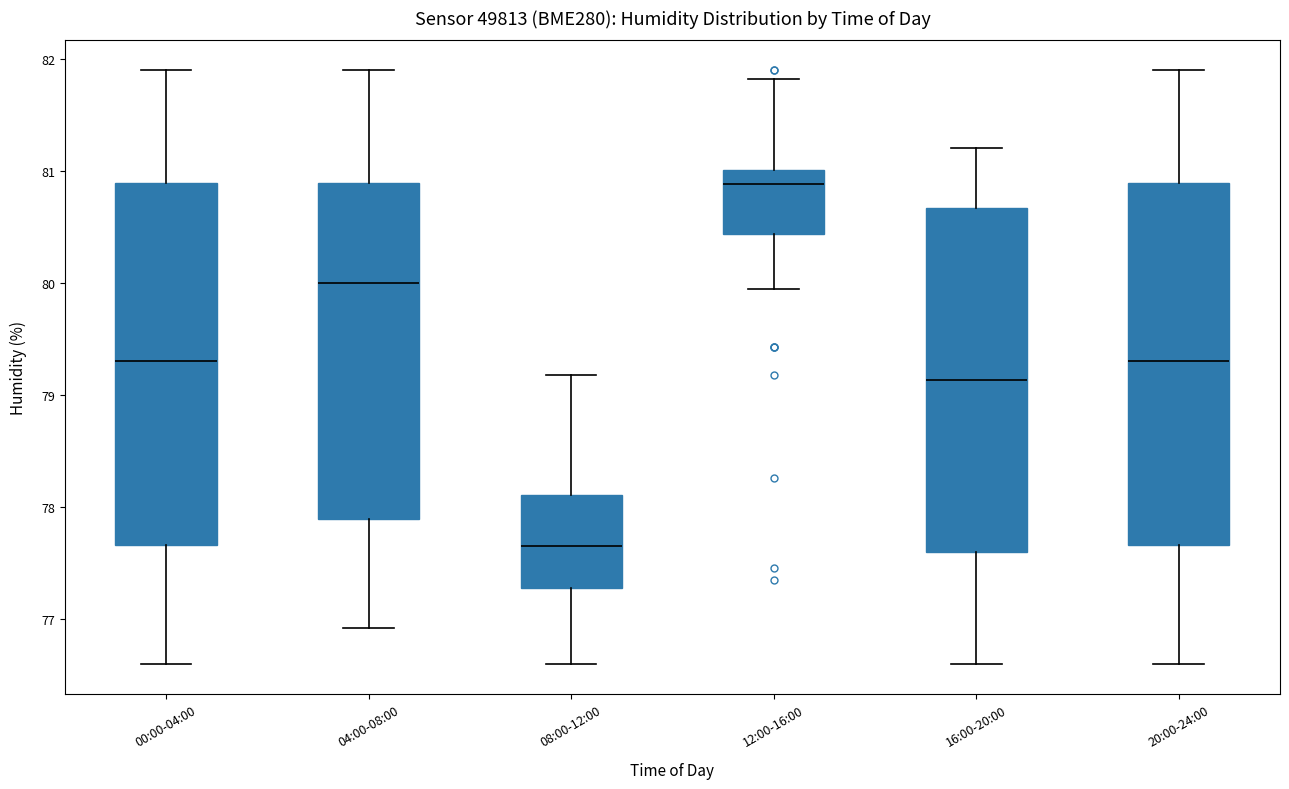

Where is the lower edge of the box for 20:00-24:00 on the y-axis? The values are not printed on the chart, so give them approximately, as read against the axis.

77.7